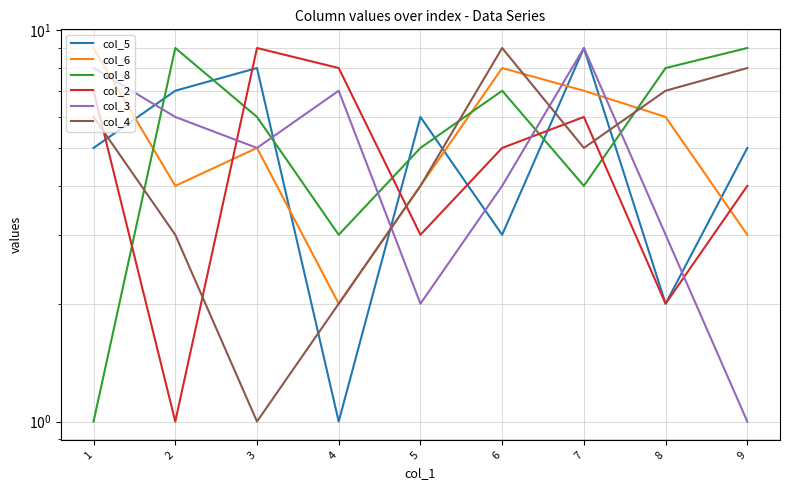

How many series are shown in this chart?

6